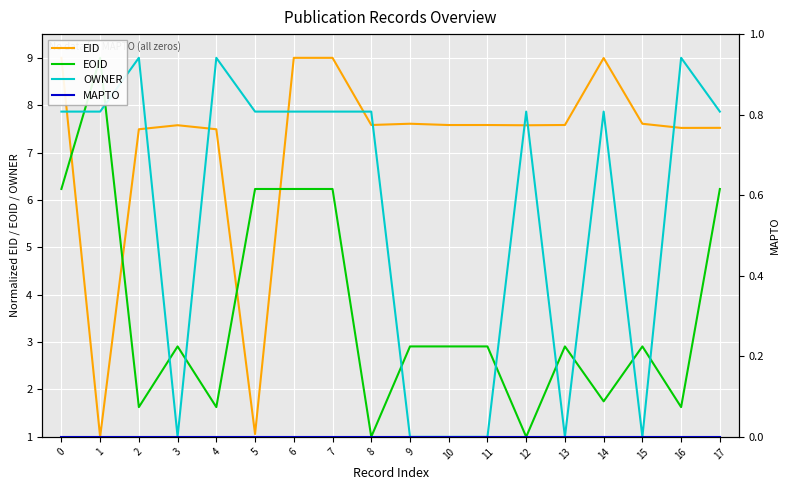

True or false: OWNER and EID cross at least once.

True